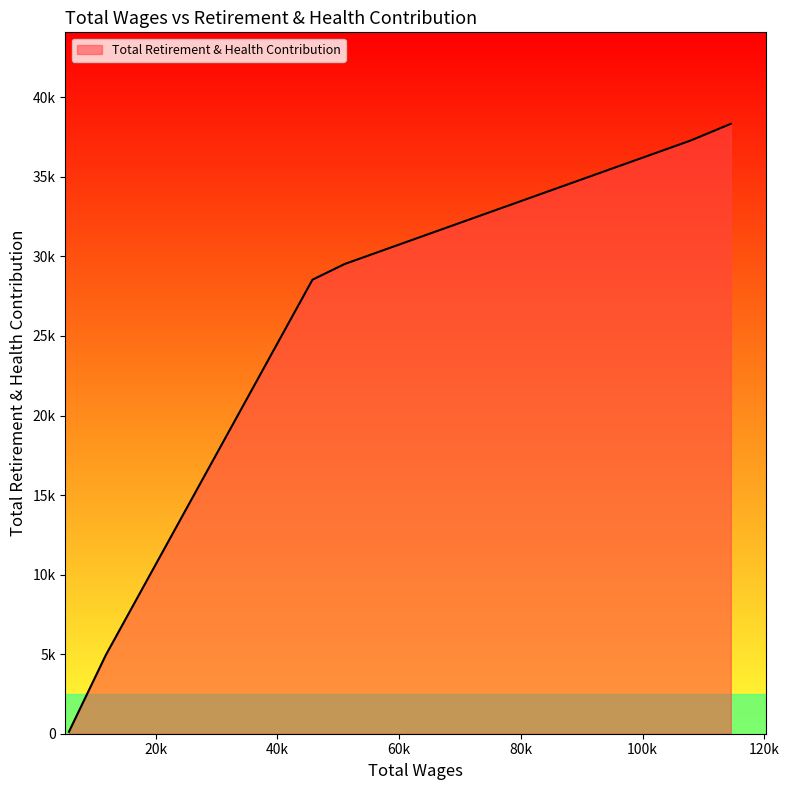

Does the chart display data point markers on the line(s)?

No